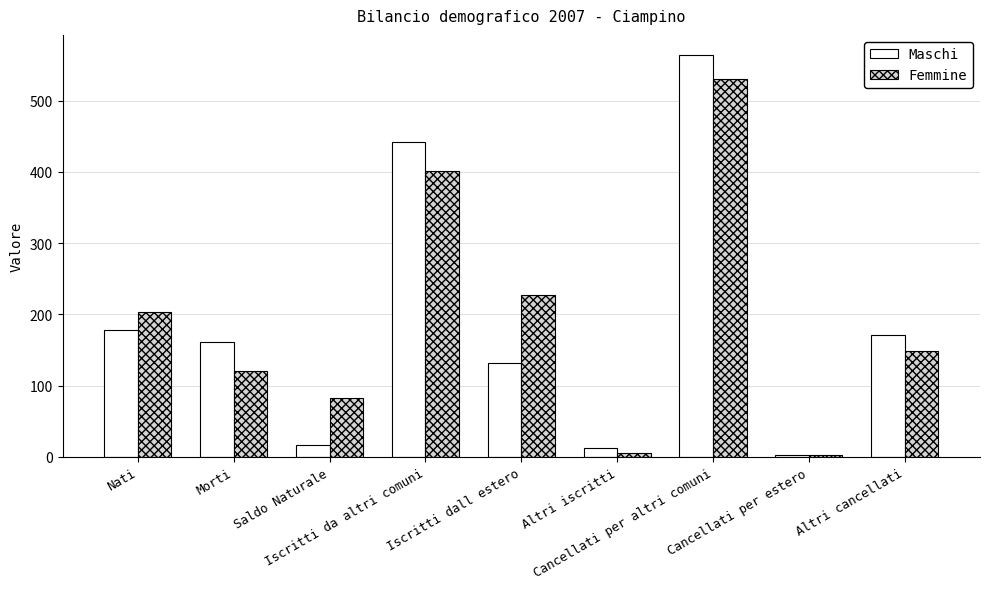

Which series has the largest range (max minus min)?

Maschi